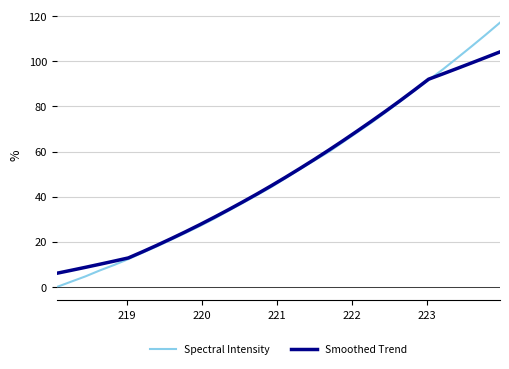

What is the lowest value of the Smoothed Trend series?

6.1